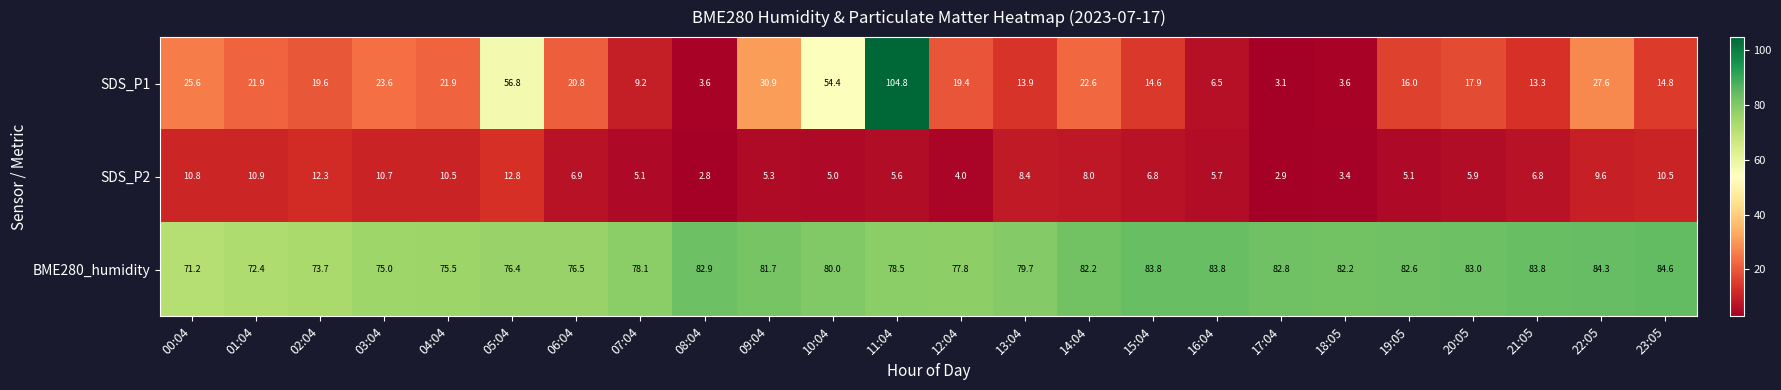

What is the sum of all BME280_humidity values?

1912.5